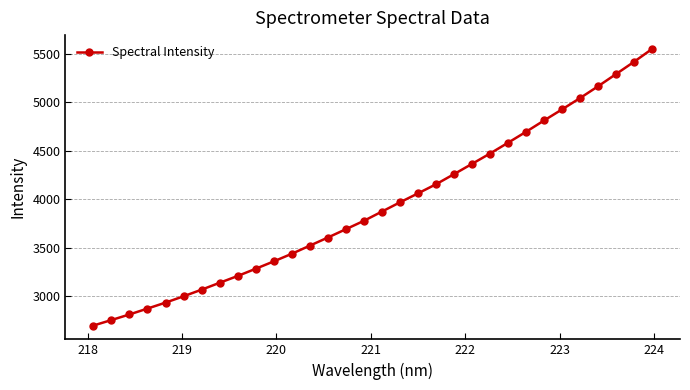

What is the difference between the second highest and second lowest values?

2666.2